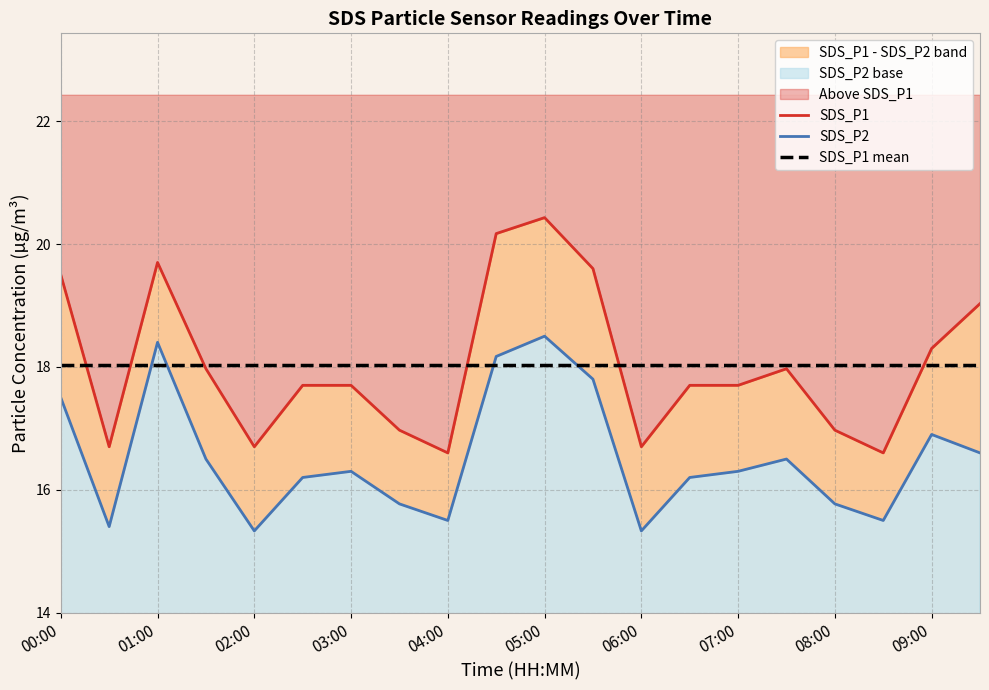

What is the minimum value shown in the chart?

15.3